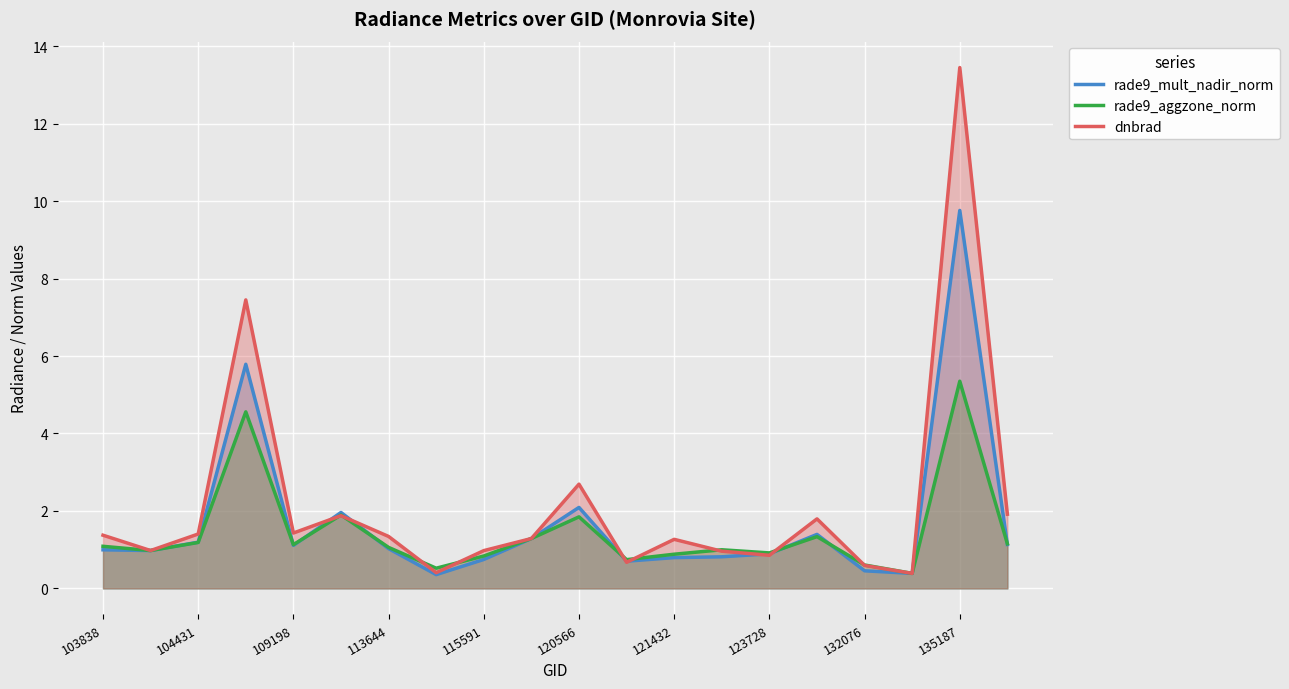

Is it true that rade9_mult_nadir_norm equals 0.8 at 121432?

True